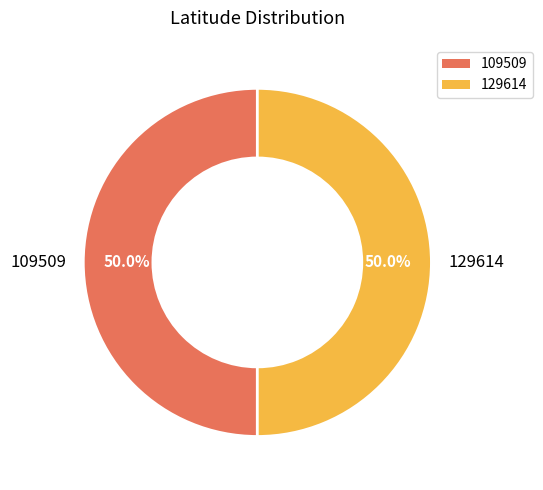

How much of the chart is everything except 129614?

50.0%